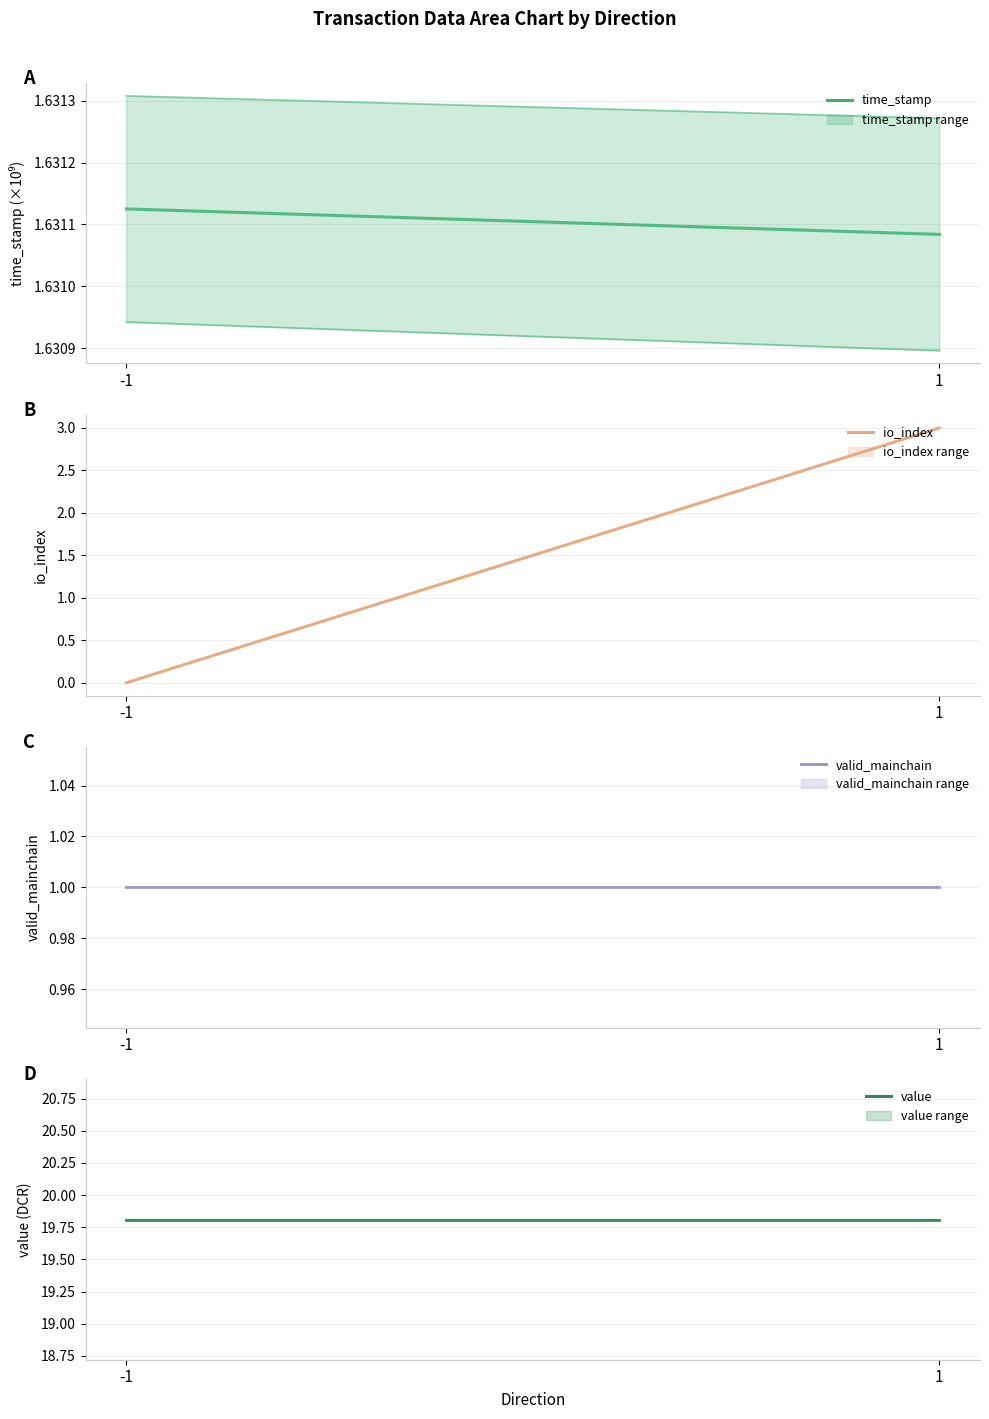

Is this an area chart (filled region under the line)?

No